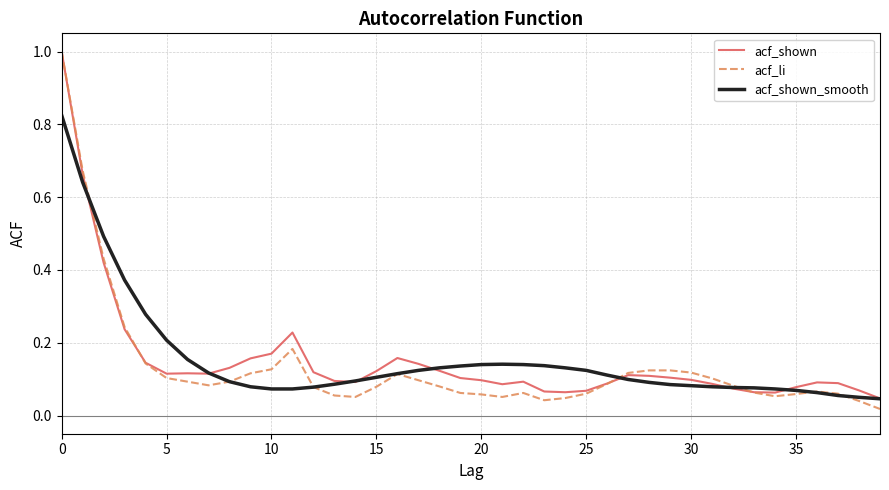

What is the greatest value displayed?

1.0